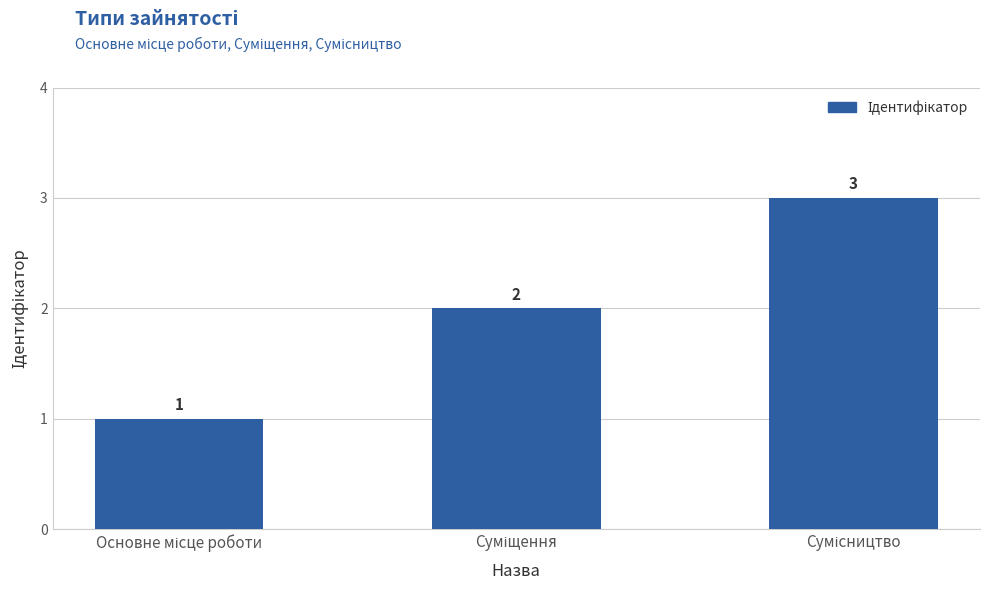

How many bars are there in total?

3